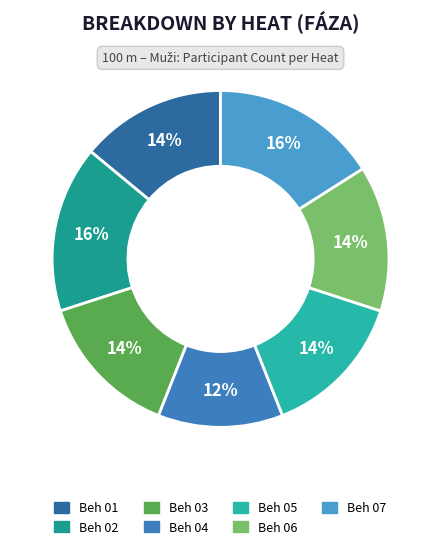

How many slices are in this pie chart?

7